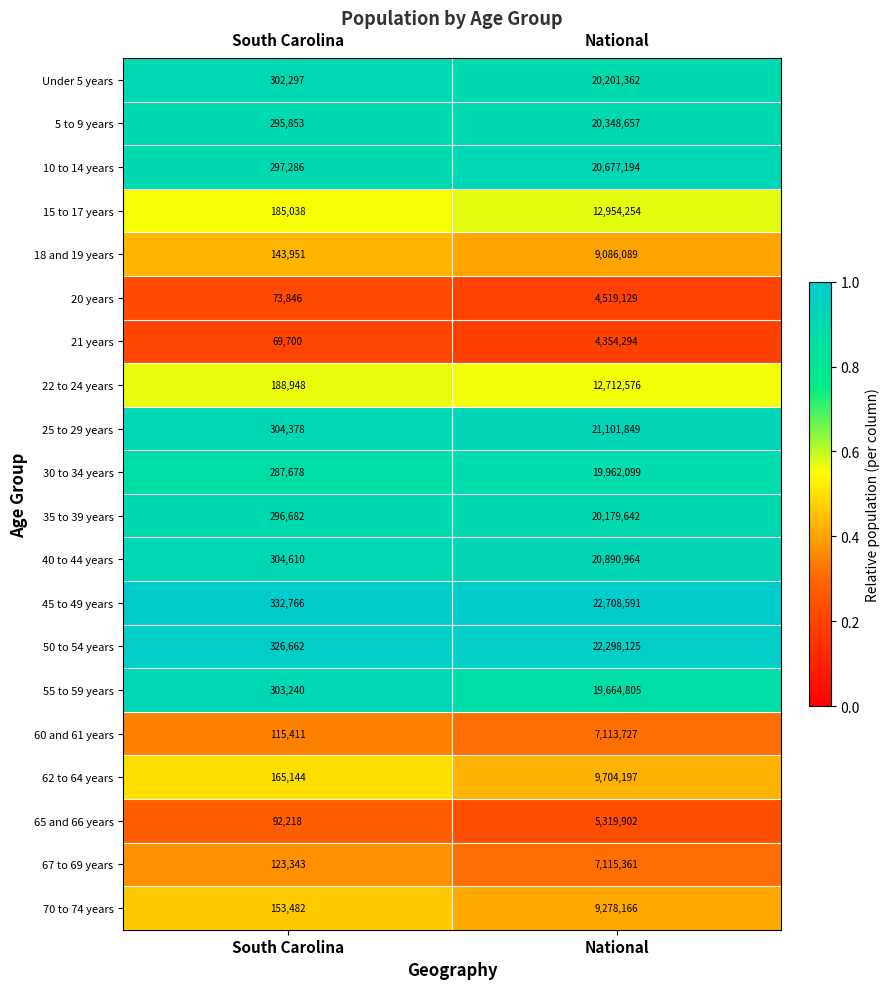

The 21 years series shows 97066 at South Carolina. True or false?

False